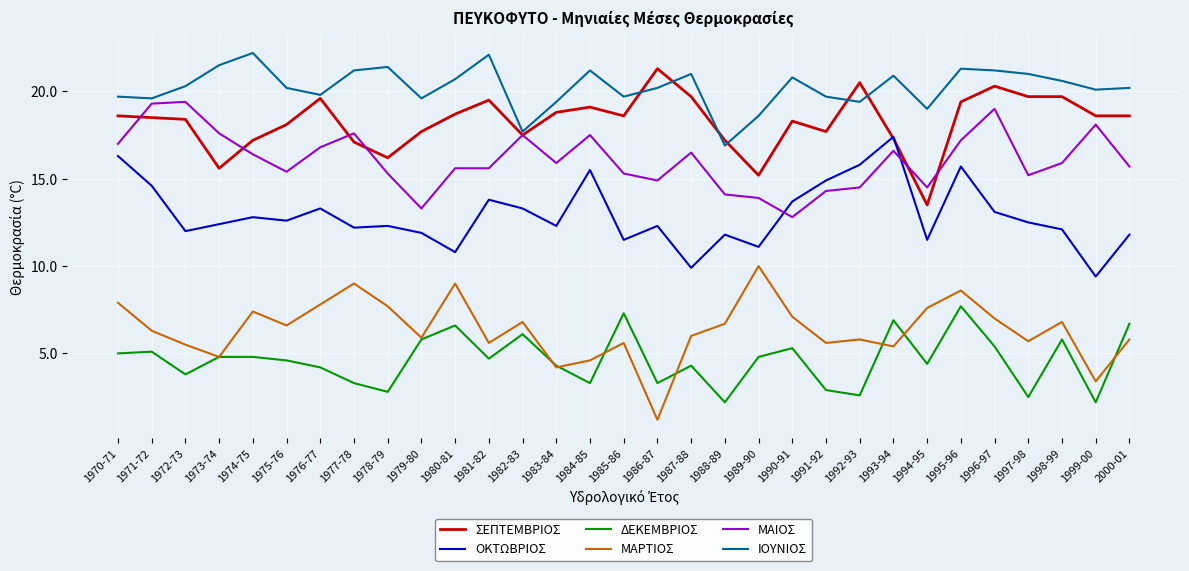

Count the number of categories in the chart.

31